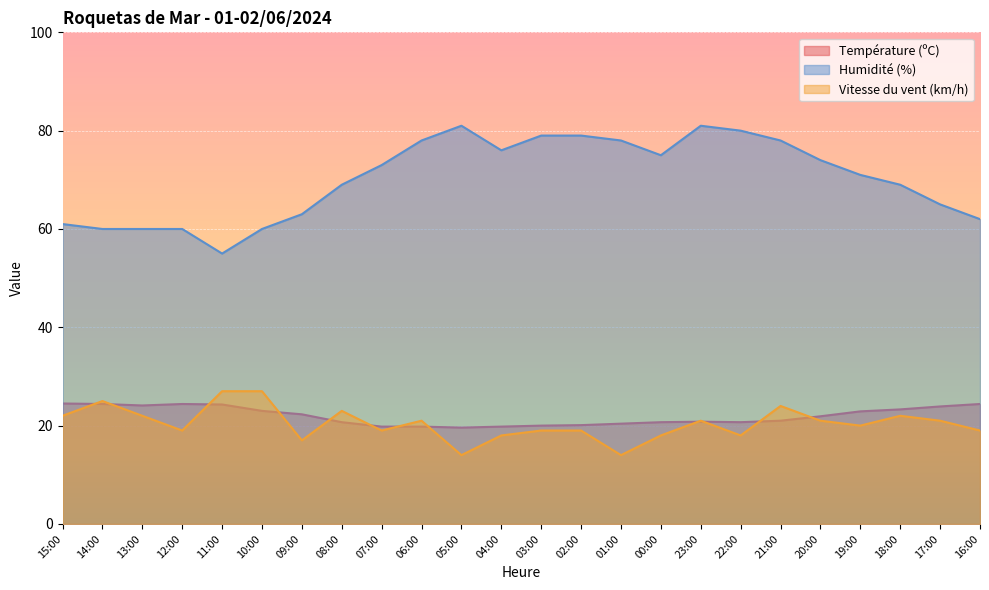

The value of Température (ºC) at 01:00 is 20.4. True or false?

True